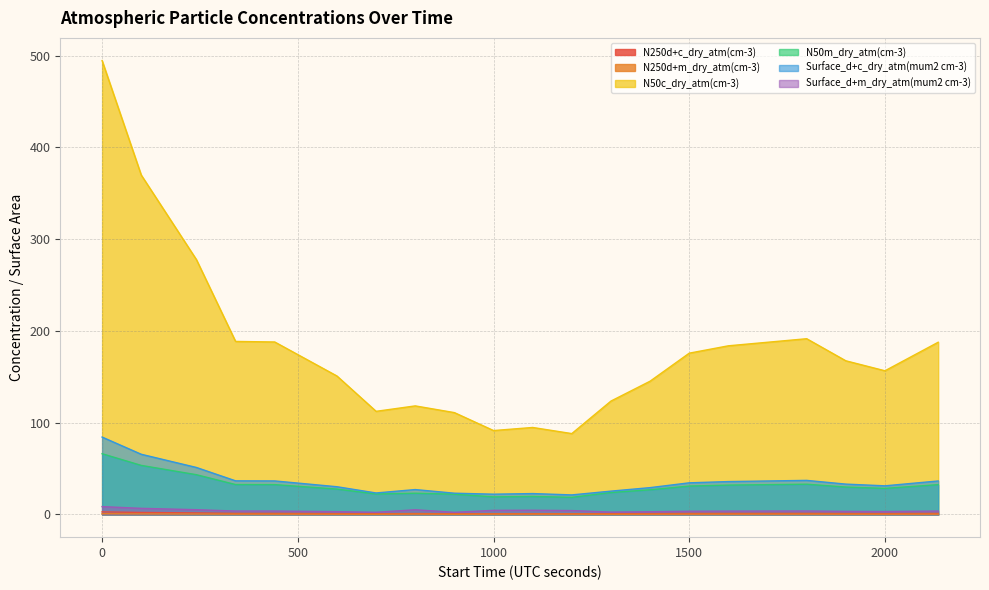

Reading left to right, what are all the values shown in this chart?

N250d+c_dry_atm(cm-3): 2.8	2.2	1.7	1.2	1.2	1.0	0.8	1.0	0.8	0.9	0.9	0.8	0.8	1.0	1.2	1.2	1.2	1.1	1.0	1.2
N250d+m_dry_atm(cm-3): 0.8	0.6	0.5	0.4	0.4	0.3	0.2	0.4	0.2	0.4	0.4	0.4	0.2	0.3	0.3	0.3	0.4	0.3	0.3	0.4
N50c_dry_atm(cm-3): 494.6	369.9	277.7	188.6	188.0	150.9	112.4	118.3	111.0	91.4	94.8	88.1	123.6	145.2	175.8	183.8	191.5	167.5	156.6	187.7
N50m_dry_atm(cm-3): 66.2	53.5	43.3	32.6	32.5	27.7	22.3	23.2	22.1	19.2	19.7	18.6	23.9	26.9	31.0	32.0	33.0	29.9	28.4	32.5
Surface_d+c_dry_atm(mum2 cm-3): 84.3	65.6	51.2	36.6	36.5	30.2	23.4	27.1	23.2	22.1	22.8	21.3	25.4	29.2	34.5	35.8	37.1	33.1	31.2	36.5
Surface_d+m_dry_atm(mum2 cm-3): 8.6	6.7	5.2	3.7	3.7	3.1	2.4	5.1	2.4	4.5	4.6	4.3	2.6	3.0	3.5	3.6	3.8	3.4	3.2	3.7